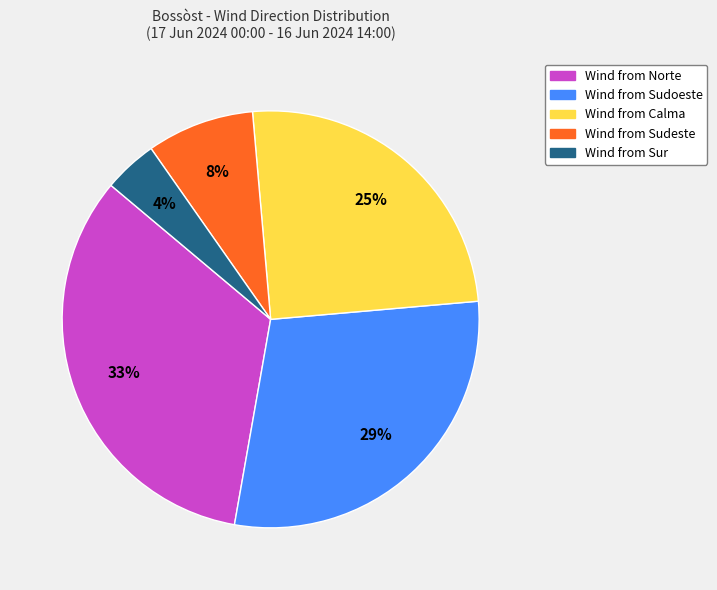

To the nearest percent, what is the average slice percentage?

20%